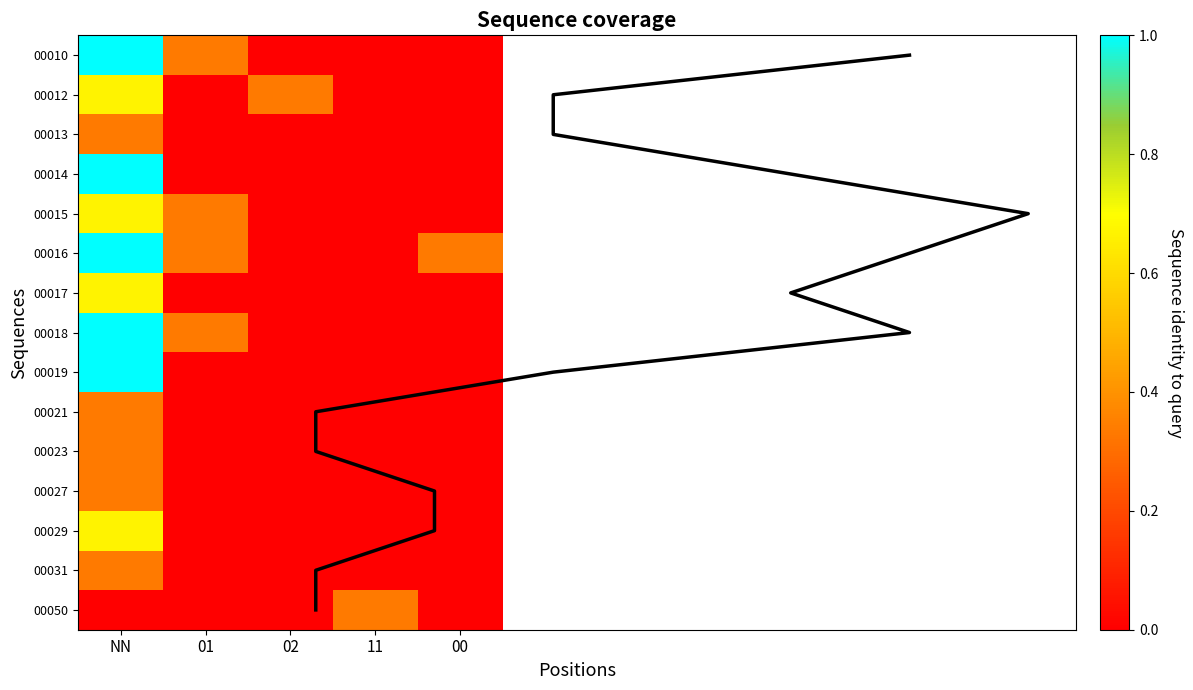

List the labels in order of 00010 value, largest first.

NN, 01, 02, 11, 00